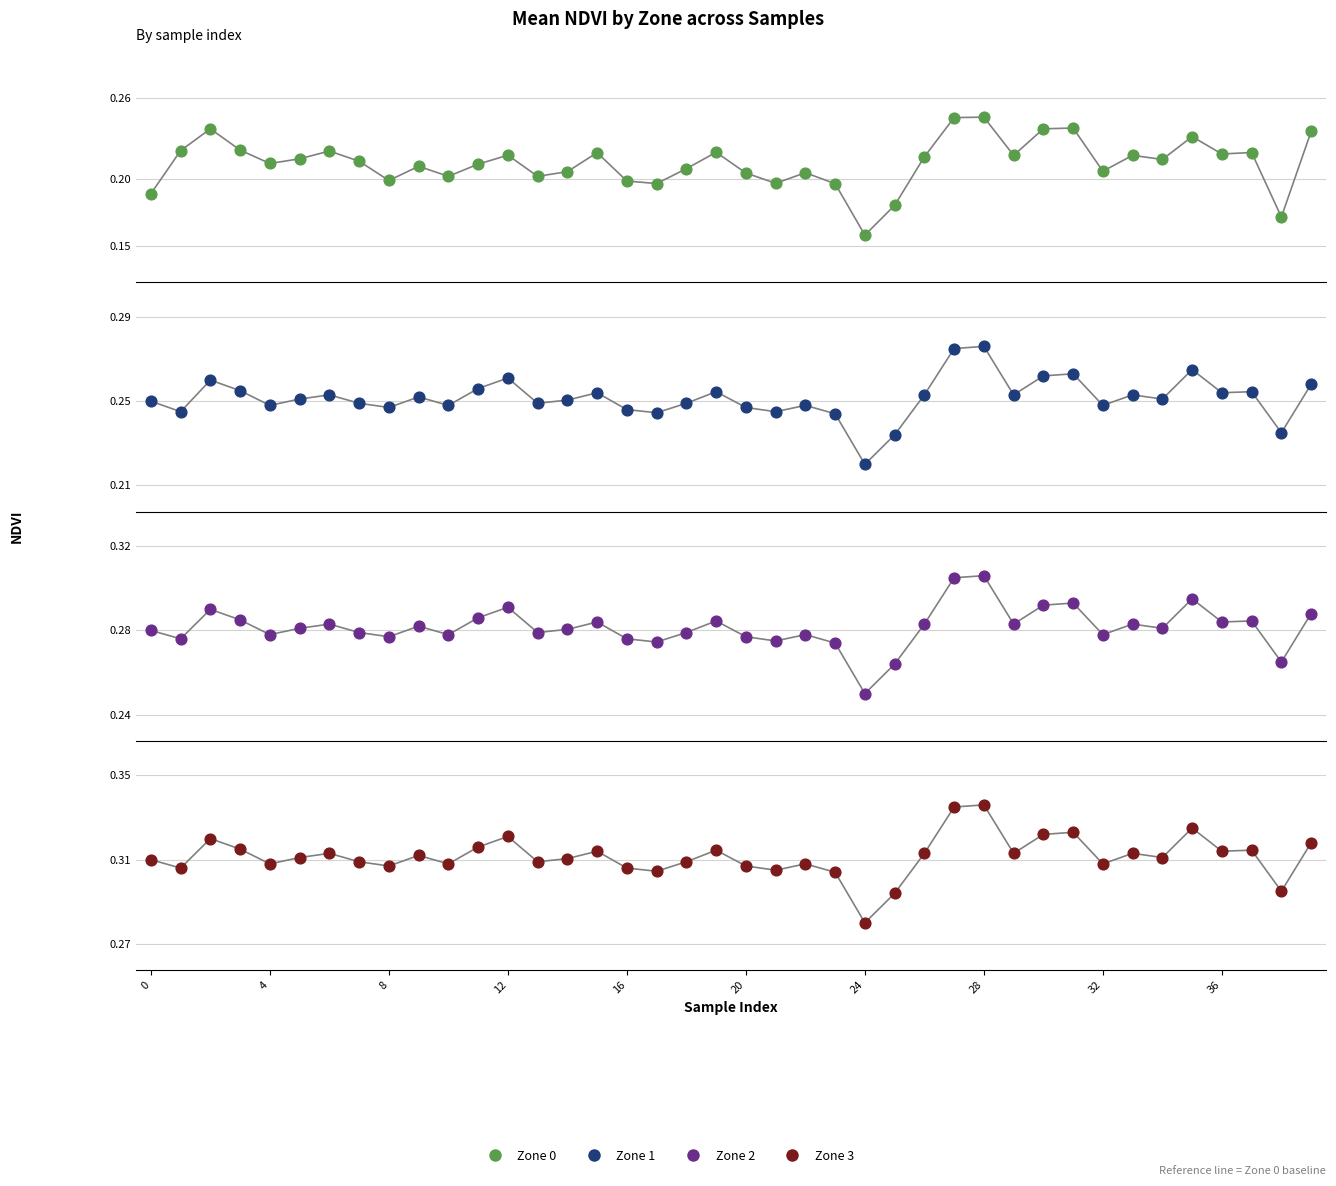

Is the value of Zone 1 at 20 greater than the value of Zone 2 at 19?

No